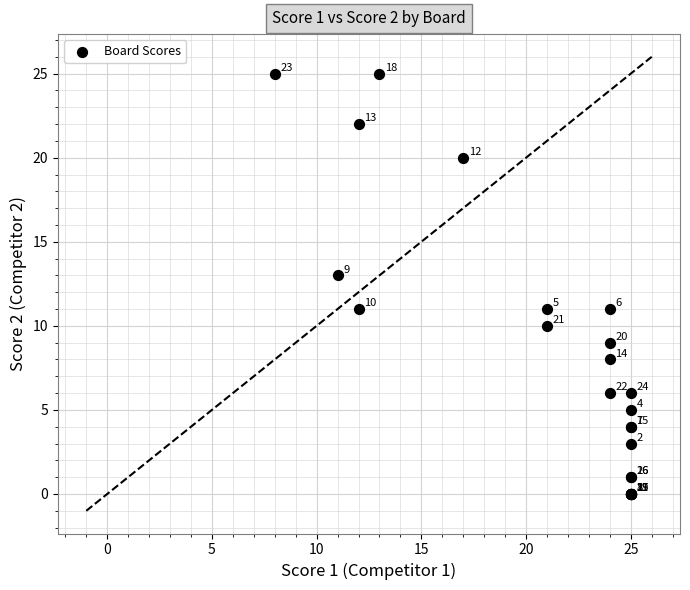

What Y value in the scatter plot is closest to 12?

11